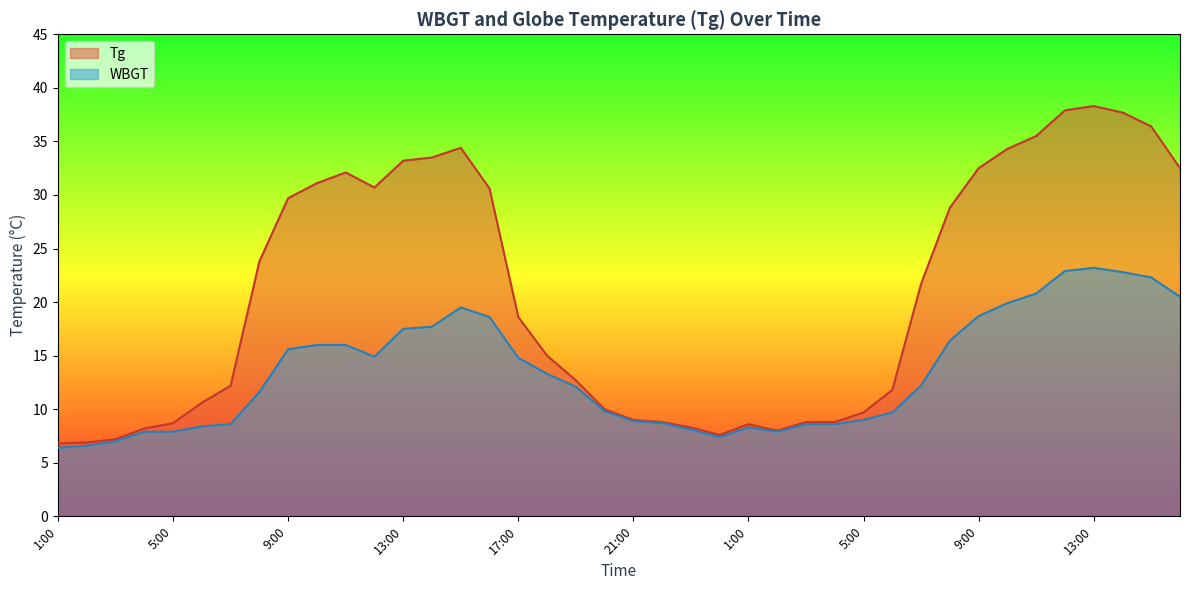

What are all the series names shown in the legend?

Tg, WBGT